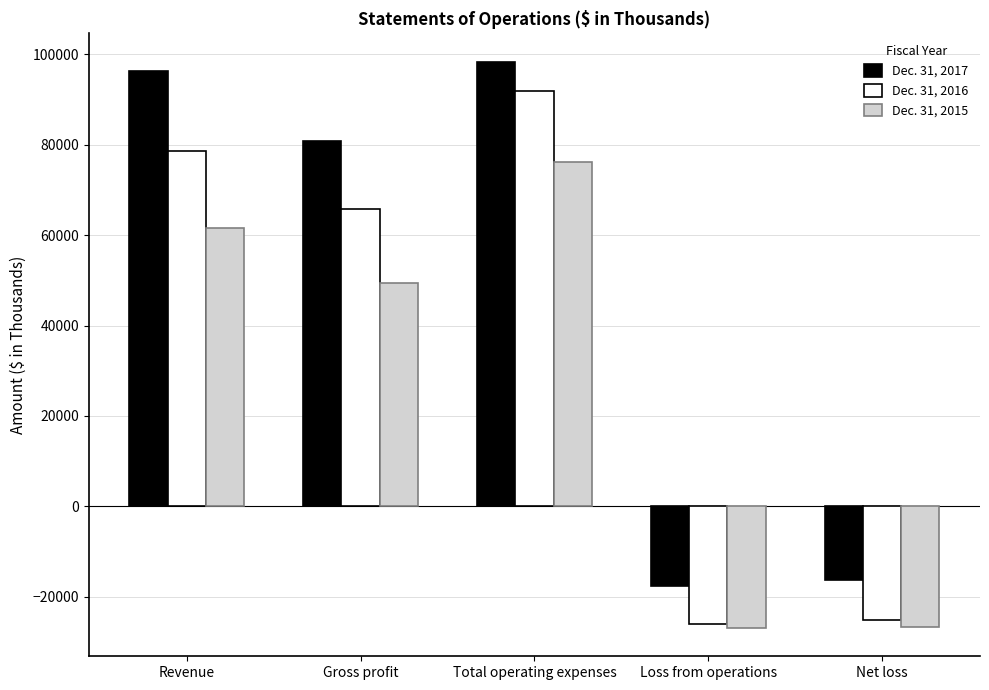

What are all the series names shown in the legend?

Dec. 31, 2017, Dec. 31, 2016, Dec. 31, 2015